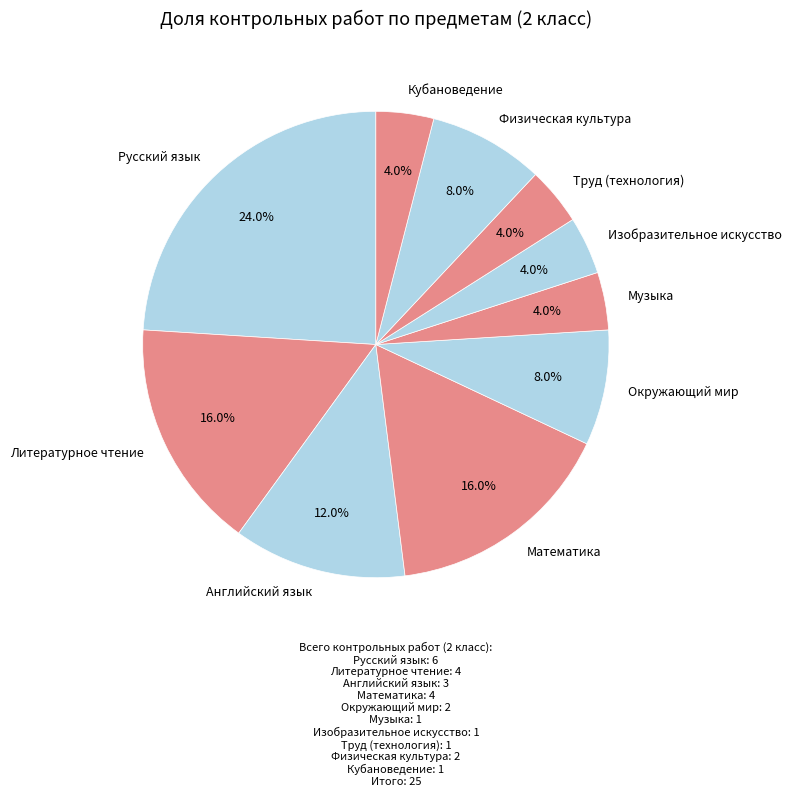

The Изобразительное искусство slice represents 4% of the pie. True or false?

True